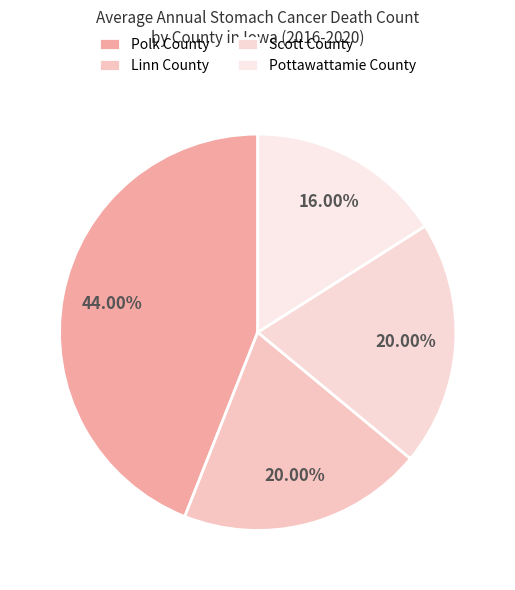

Is it true that Linn County is 20% of the pie?

True